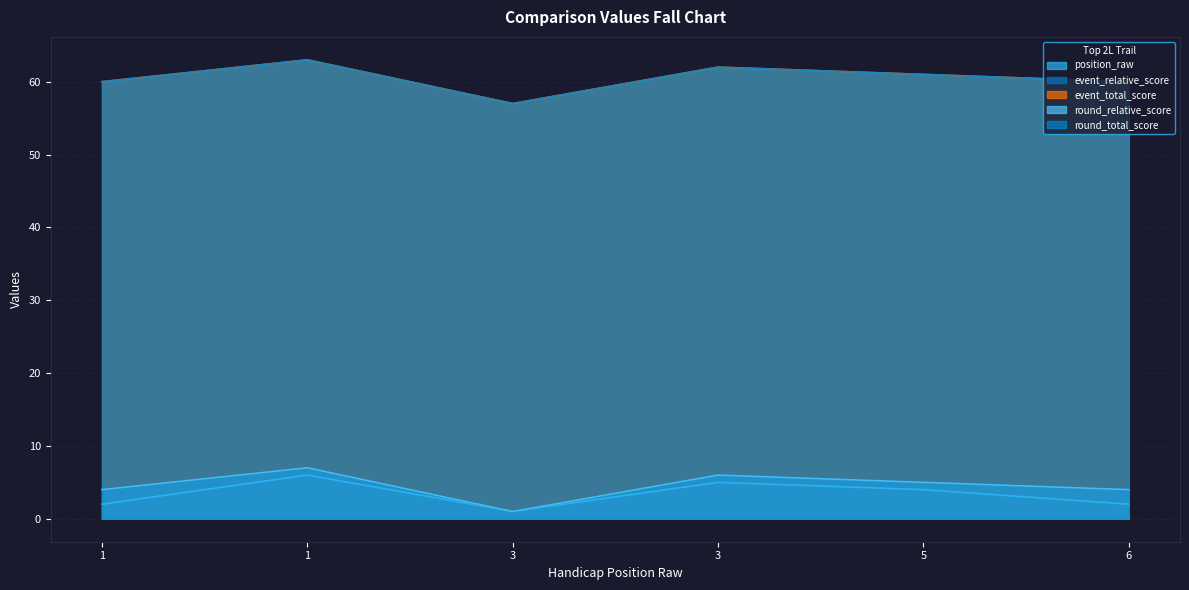

What is the maximum value for round_relative_score?

7